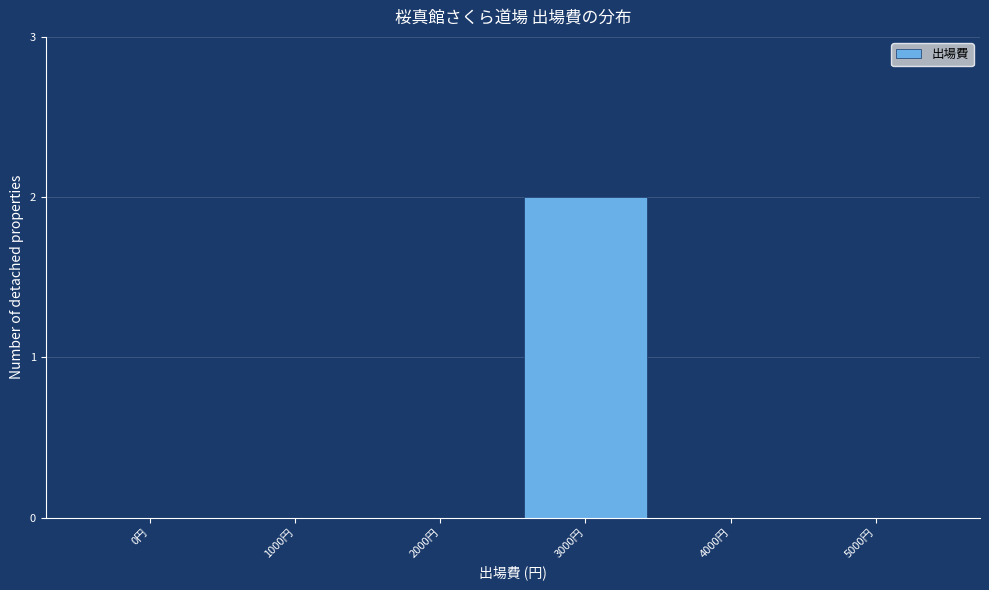

Reading left to right, what are all the values shown in this chart?

0円=0	1000円=0	2000円=0	3000円=2	4000円=0	5000円=0